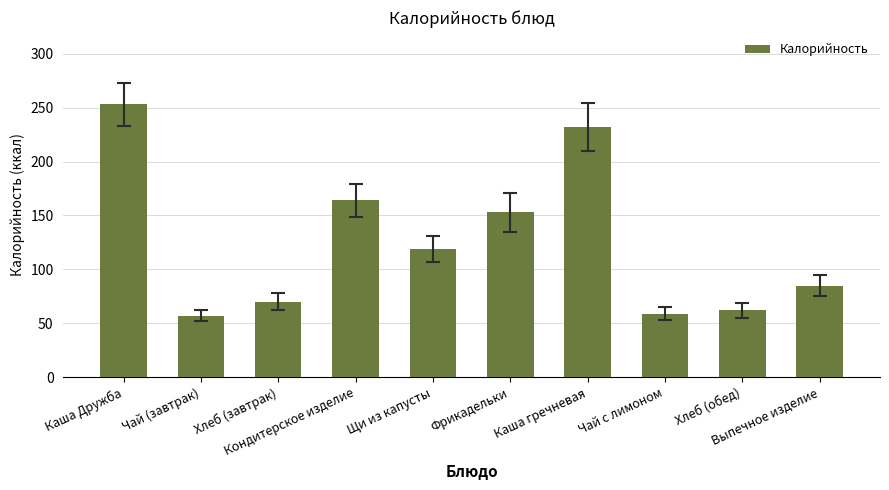

Reading left to right, transcribe all the data shown in this chart.

253	57	70	164	119	153	232	59	62	85